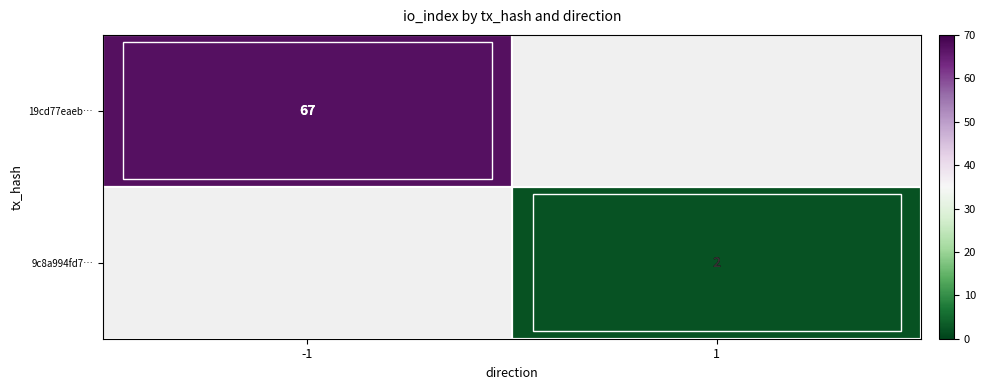

The value of 9c8a994fd7… at 1 is 1. True or false?

False